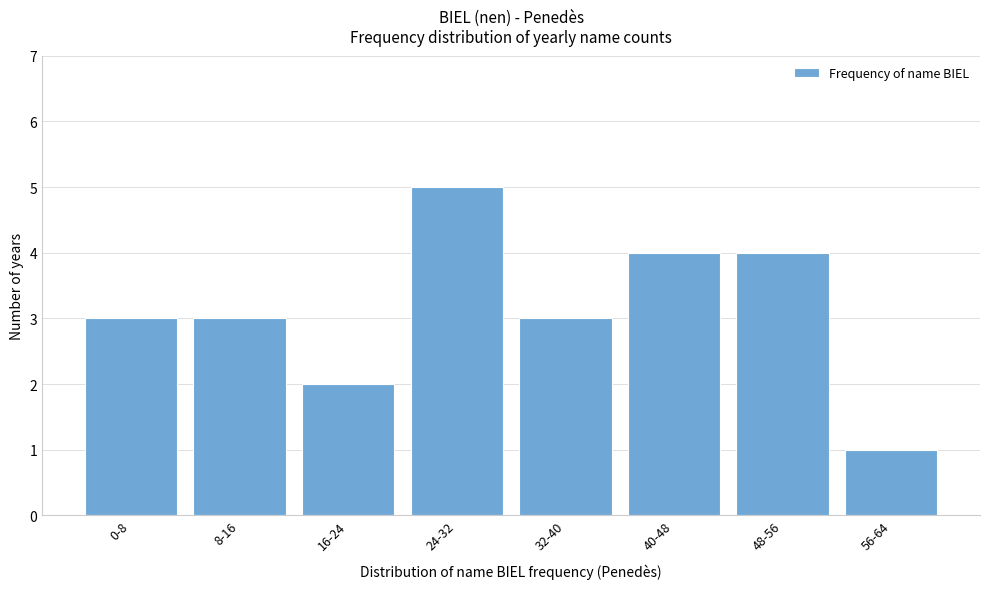

Reading left to right, transcribe all the data shown in this chart.

0-8=3	8-16=3	16-24=2	24-32=5	32-40=3	40-48=4	48-56=4	56-64=1